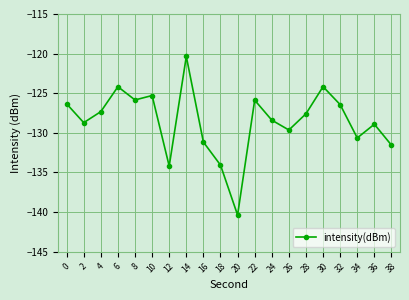

What is the smallest value displayed?

-140.4